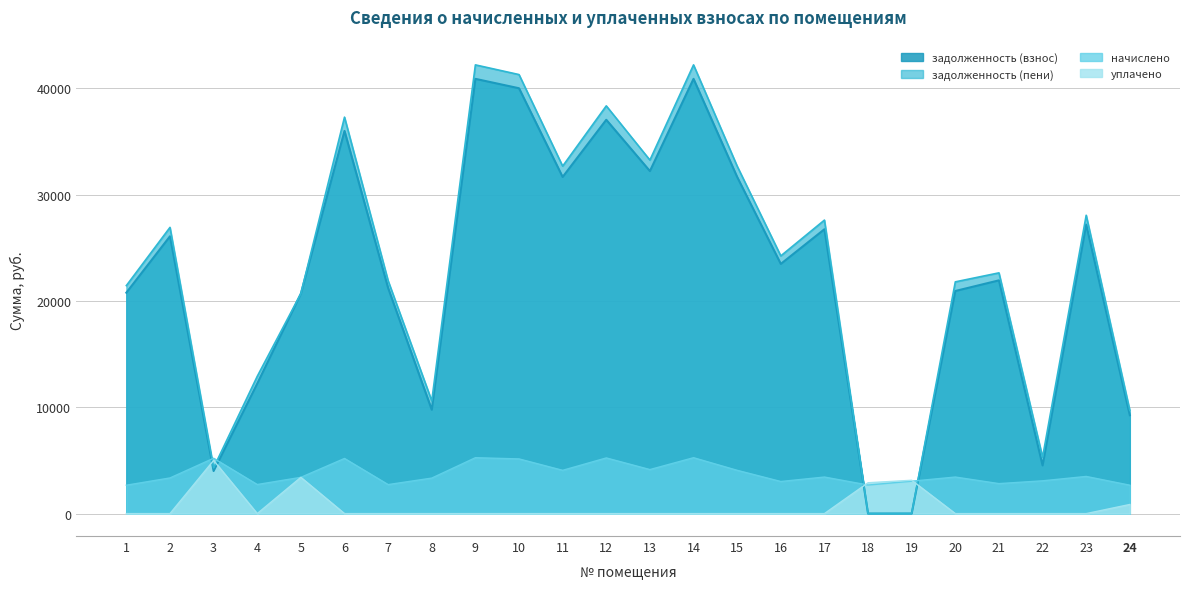

True or false: уплачено and задолженность (взнос) intersect in this chart.

True